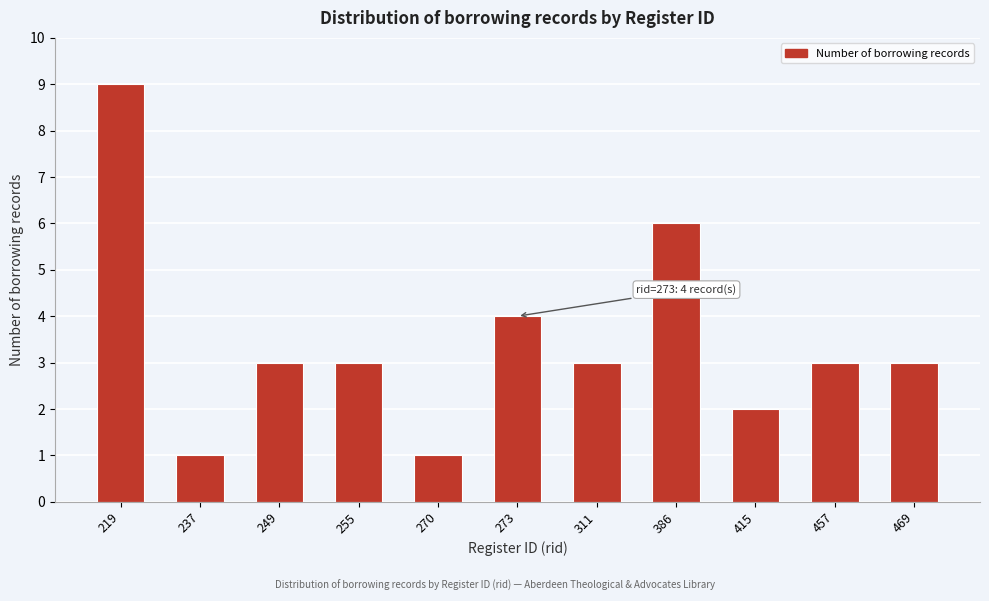

Reading left to right, extract all data points from this chart.

9	1	3	3	1	4	3	6	2	3	3